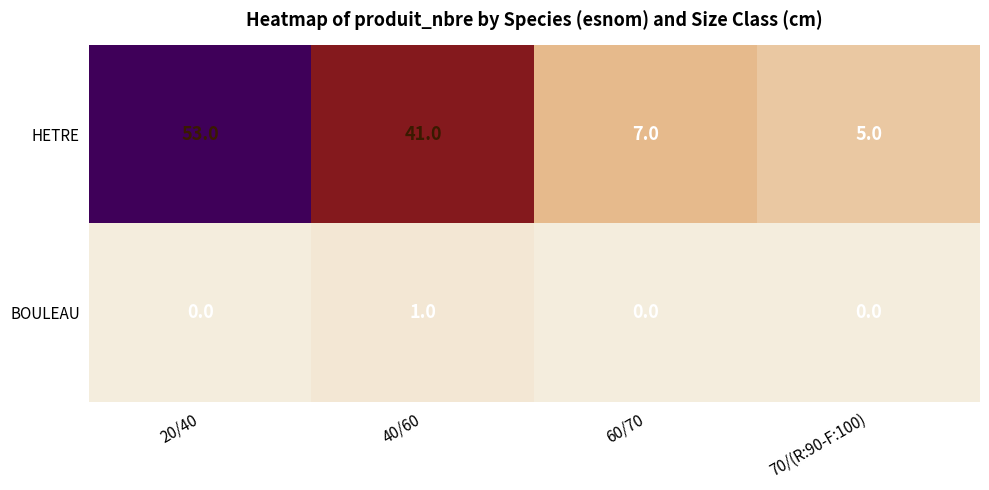

Reading right to left, what are all the values shown in this chart?

HETRE: 70/(R:90-F:100)=5	60/70=7	40/60=41	20/40=53
BOULEAU: 70/(R:90-F:100)=0	60/70=0	40/60=1	20/40=0